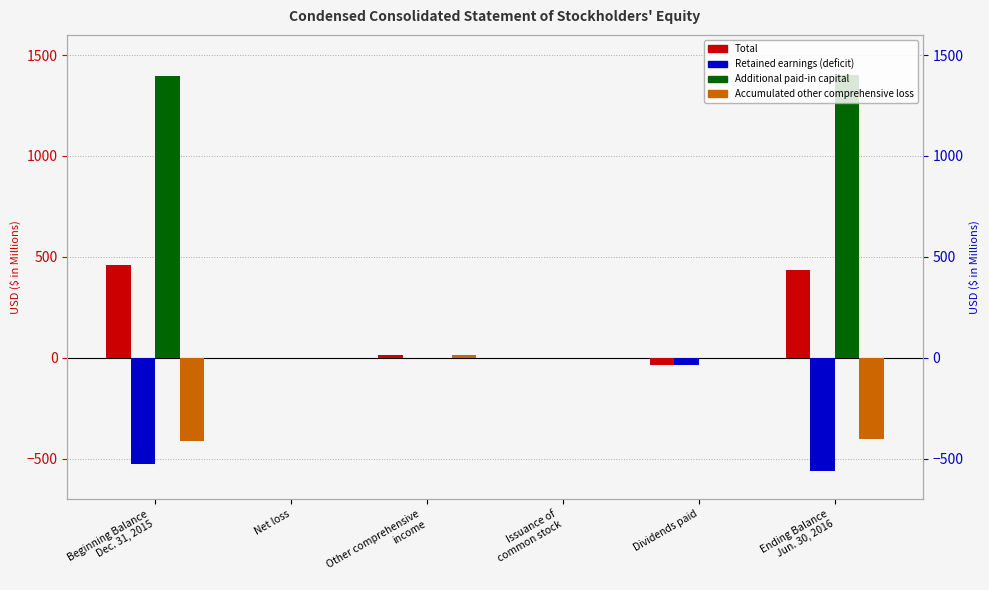

Reading right to left, extract all data points from this chart.

Total: 436.6	-34.8	0.1	11.5	-2.1	461.9
Retained earnings (deficit): -562.9	-34.8	0.0	0.0	-2.1	-526.0
Additional paid-in capital: 1398.8	0.0	0.1	0.0	0.0	1398.7
Accumulated other comprehensive loss: -400.5	0.0	0.0	11.5	0.0	-412.0